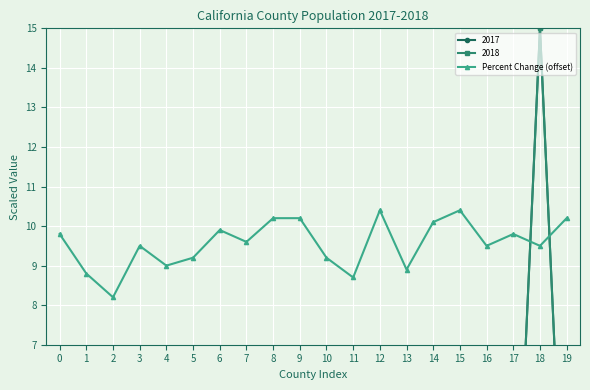

How many interior local peaks (higher than both neighbors) does the data have?

5